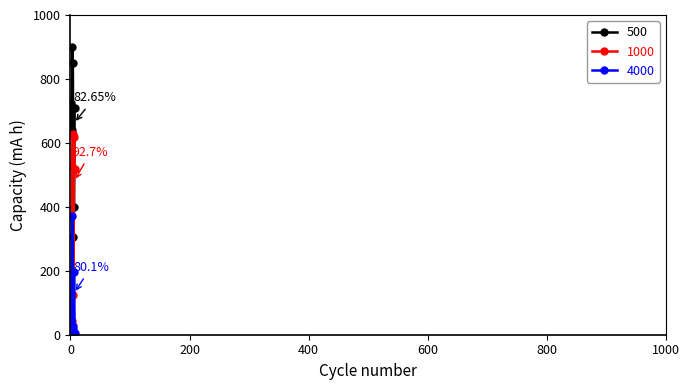

What is the difference between the maximum and minimum values in the 1000 series?

585.1